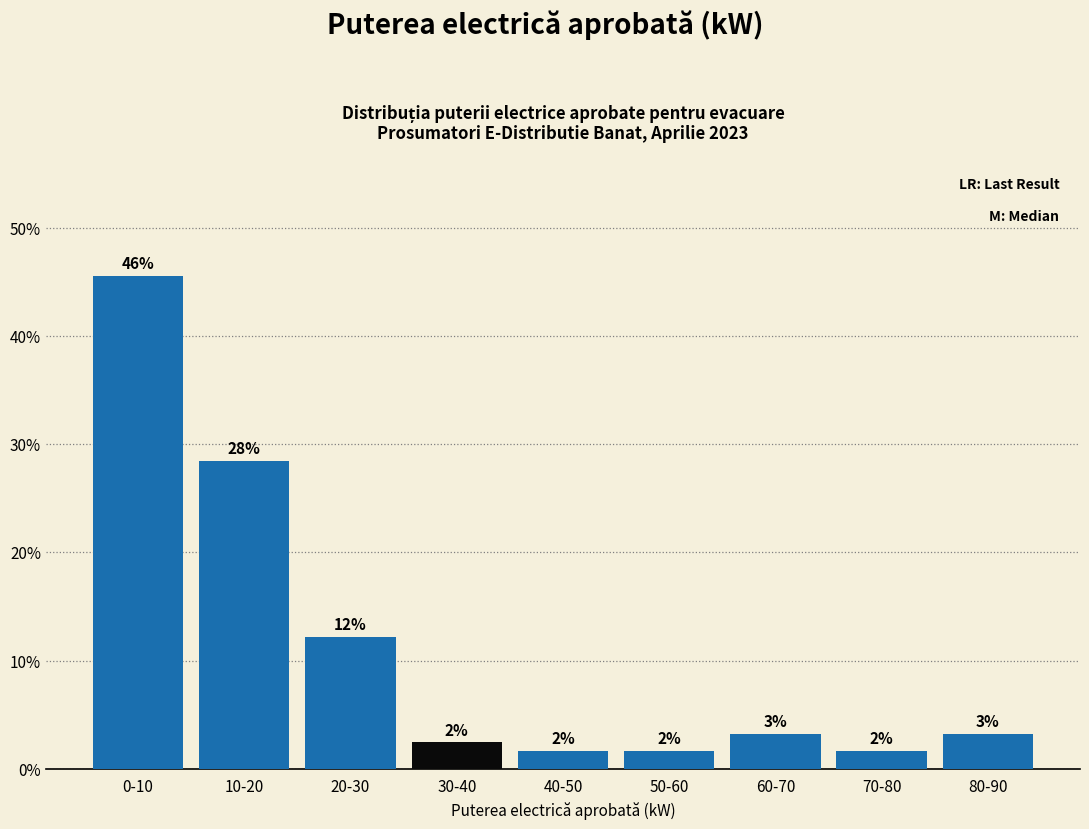

How many bars are there in total?

9